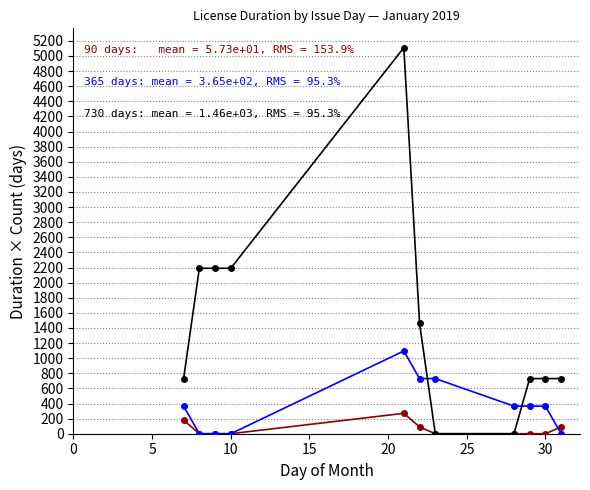

What is the maximum value shown in the chart?

5110